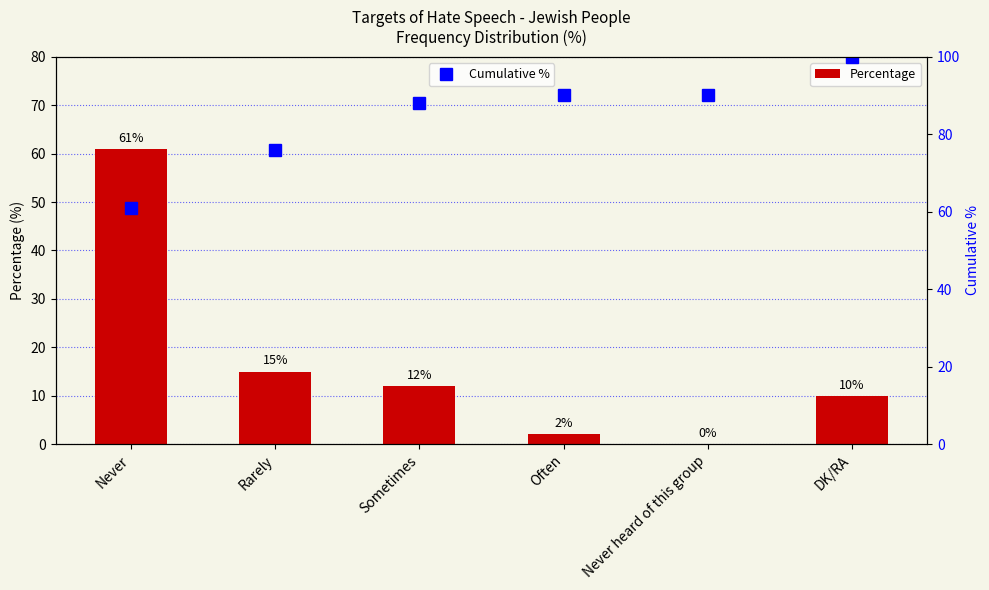

At which label does Percentage reach its minimum?

Never heard of this group